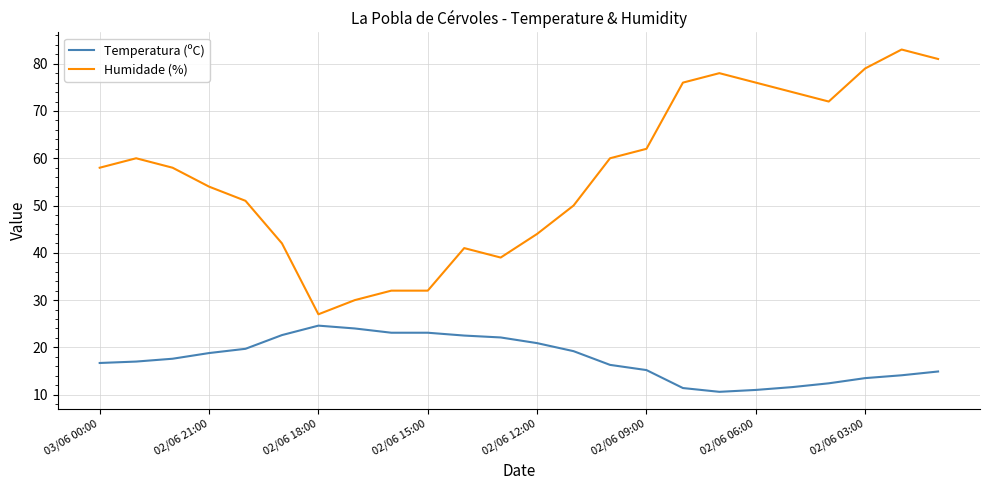

Which series has the largest range (max minus min)?

Humidade (%)